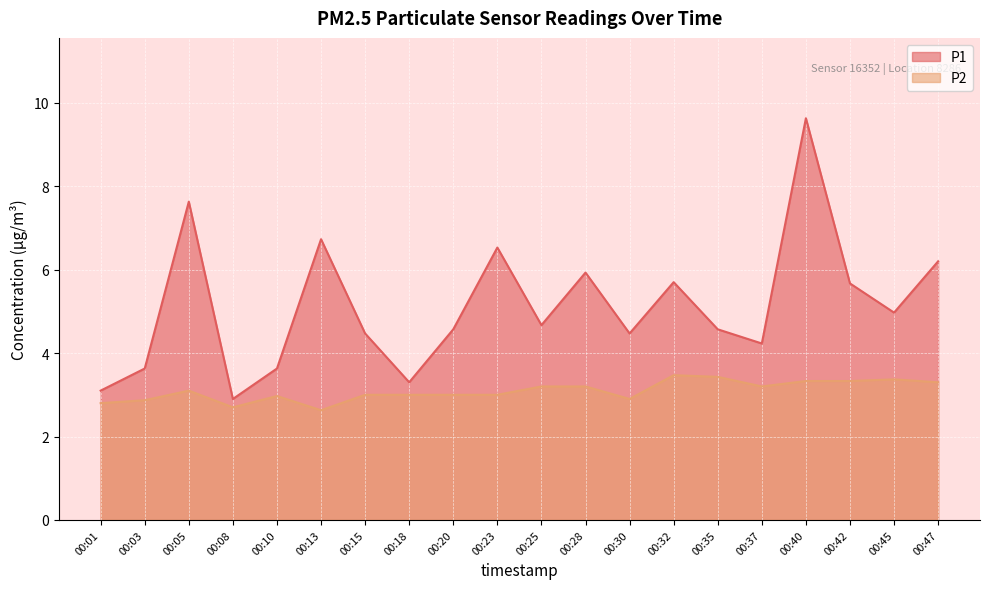

True or false: P1 and P2 cross at least once.

False